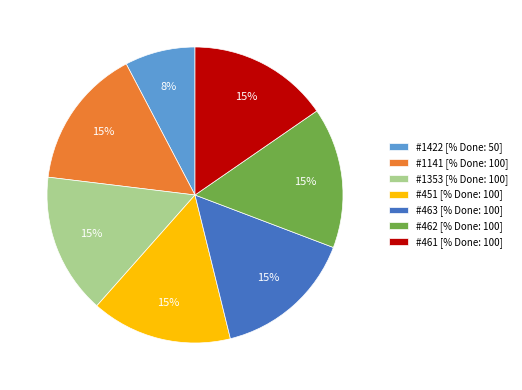

How many segments does this pie chart have?

7